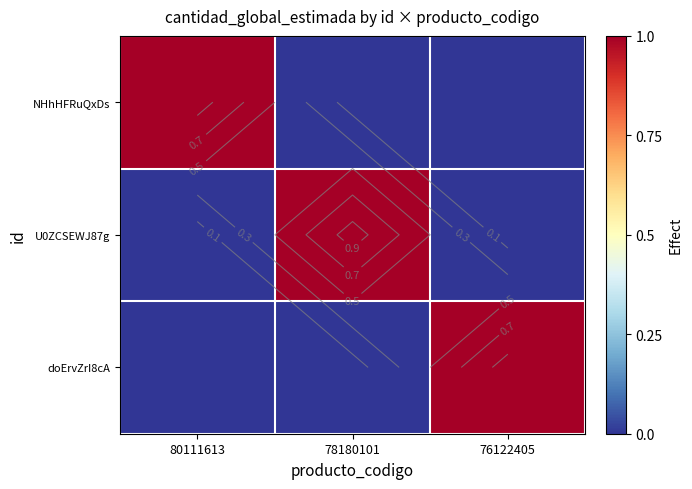

Which series has the largest total across all categories?

NHhHFRuQxDs